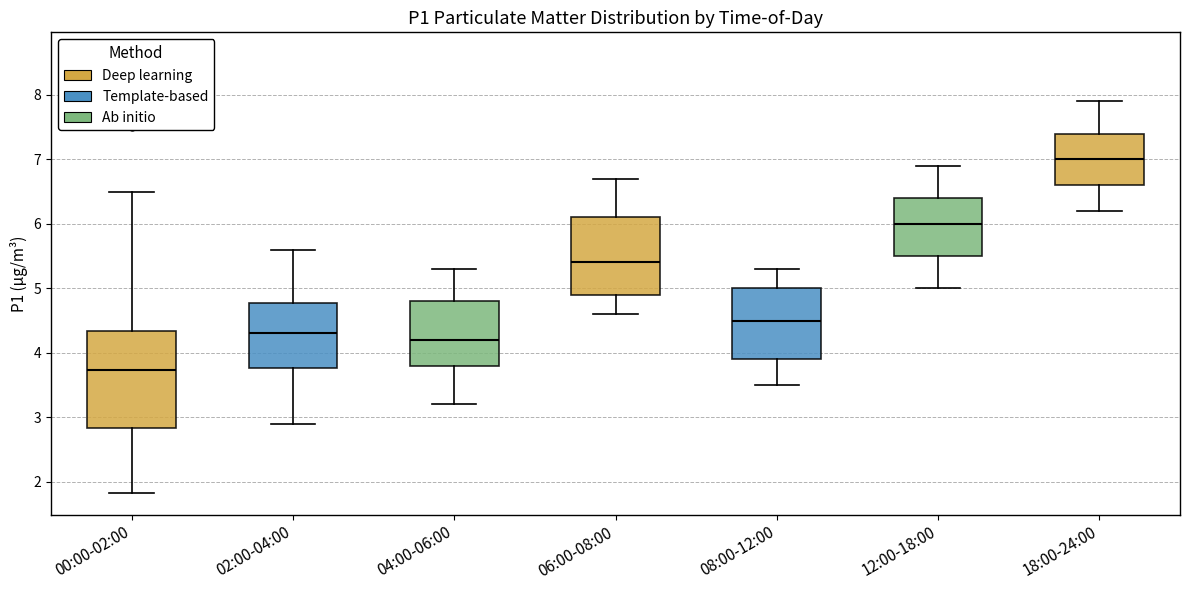

Reading left to right, read every box against the y-axis: the position of its median line, the range the box covers, and the ends of its whiskers. The values are not printed on the chart, so give them approximately, as read against the axis.

00:00-02:00: median 3.7, box 2.8 to 4.3, whiskers 1.8 to 6.5
02:00-04:00: median 4.3, box 3.8 to 4.8, whiskers 2.9 to 5.6
04:00-06:00: median 4.2, box 3.8 to 4.8, whiskers 3.2 to 5.3
06:00-08:00: median 5.4, box 4.9 to 6.1, whiskers 4.6 to 6.7
08:00-12:00: median 4.5, box 3.9 to 5.0, whiskers 3.5 to 5.3
12:00-18:00: median 6.0, box 5.5 to 6.4, whiskers 5.0 to 6.9
18:00-24:00: median 7.0, box 6.6 to 7.4, whiskers 6.2 to 7.9